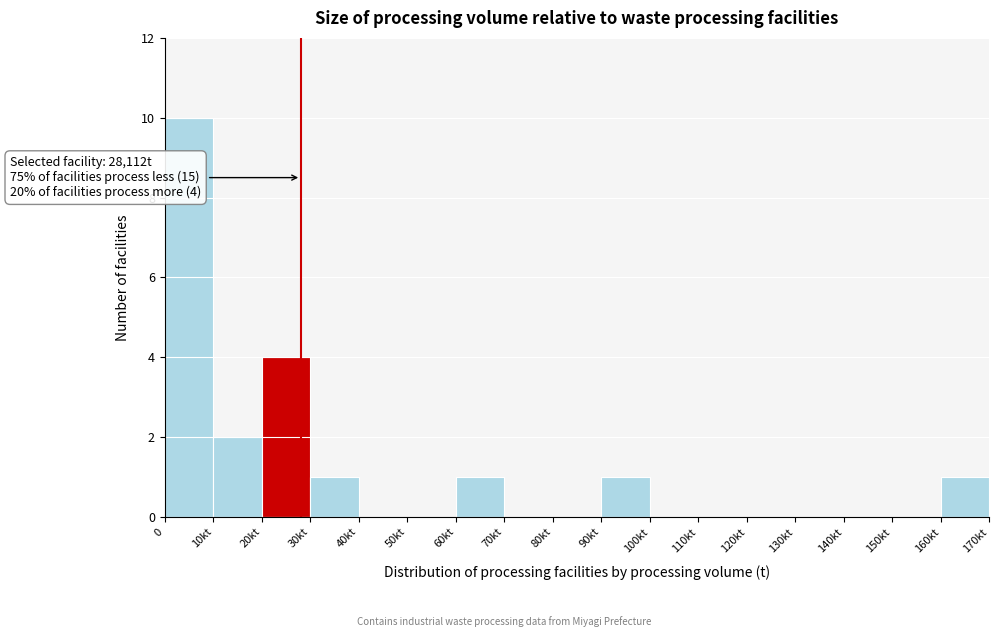

Reading left to right, what are all the values shown in this chart?

0=10	10kt=2	20kt=4	30kt=1	40kt=0	50kt=0	60kt=1	70kt=0	80kt=0	90kt=1	100kt=0	110kt=0	120kt=0	130kt=0	140kt=0	150kt=0	160kt=1